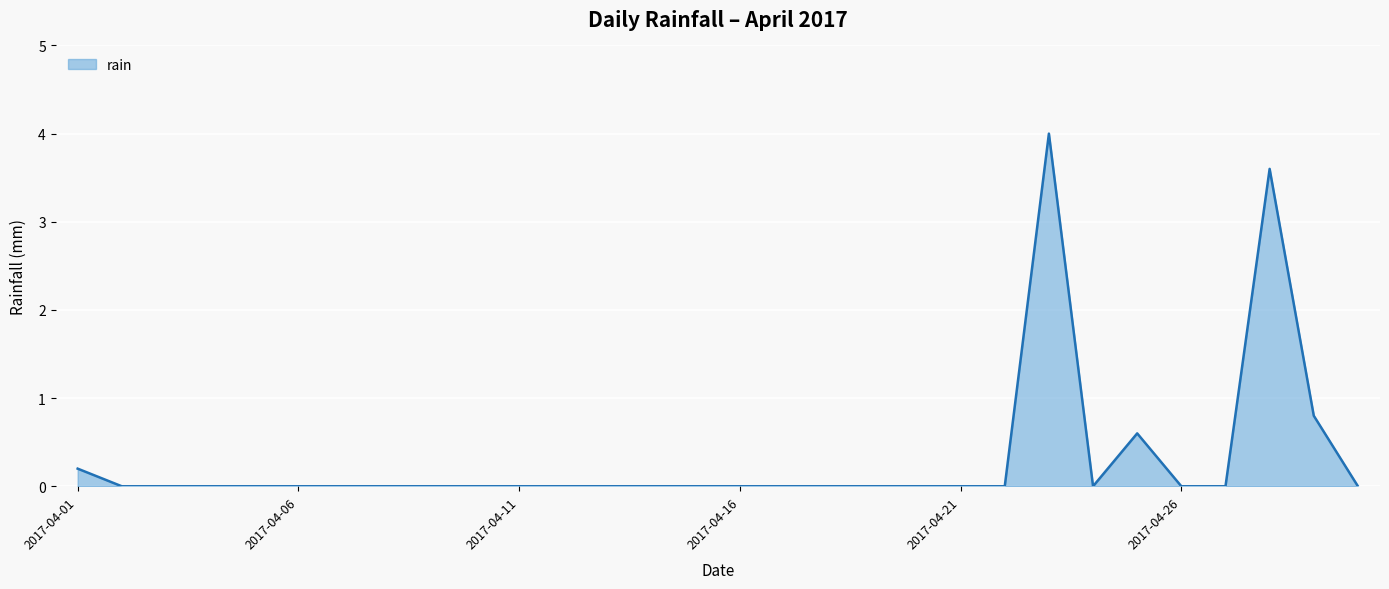

What is the greatest value displayed?

4.0